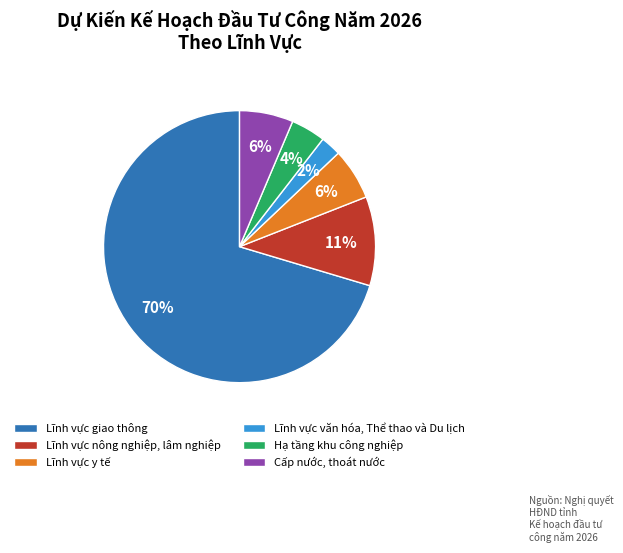

To the nearest percent, what is the average slice percentage?

17%